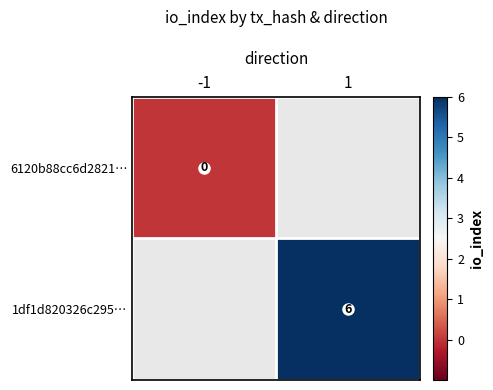

At 1, list the series in order from largest to smallest.

6120b88cc6d2821…, 1df1d820326c295…